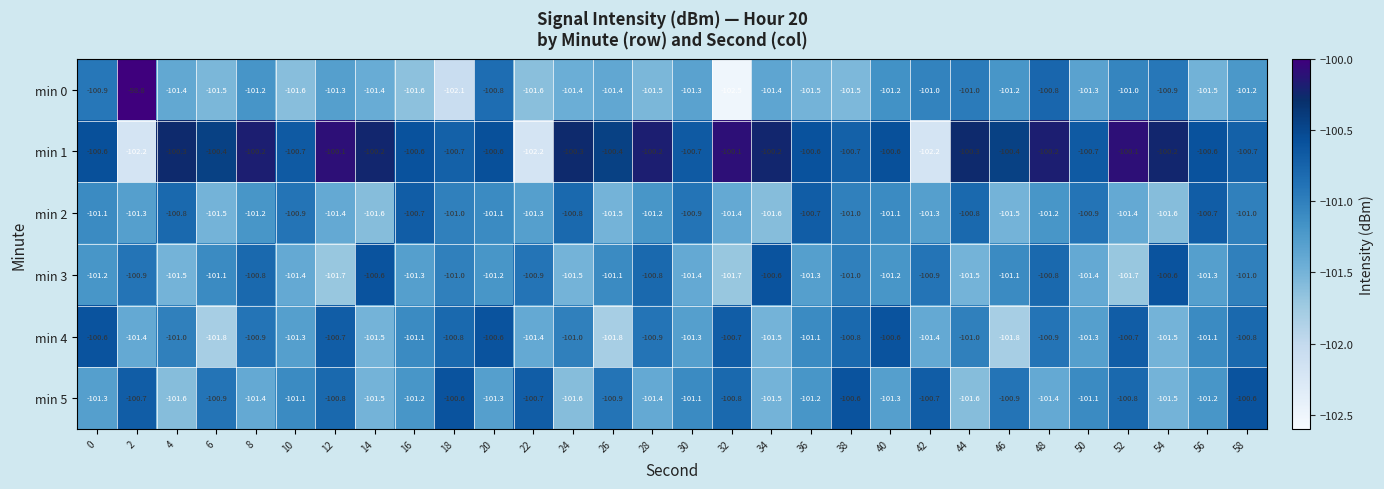

Which series has the largest range (max minus min)?

min 0